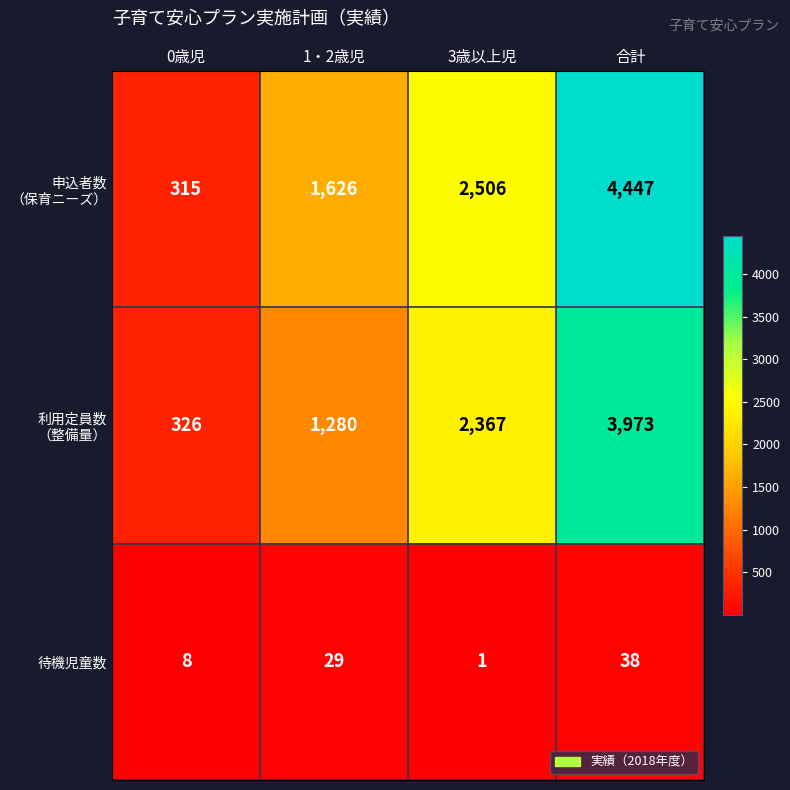

The 待機児童数 series shows 8 at 1・2歳児. True or false?

False